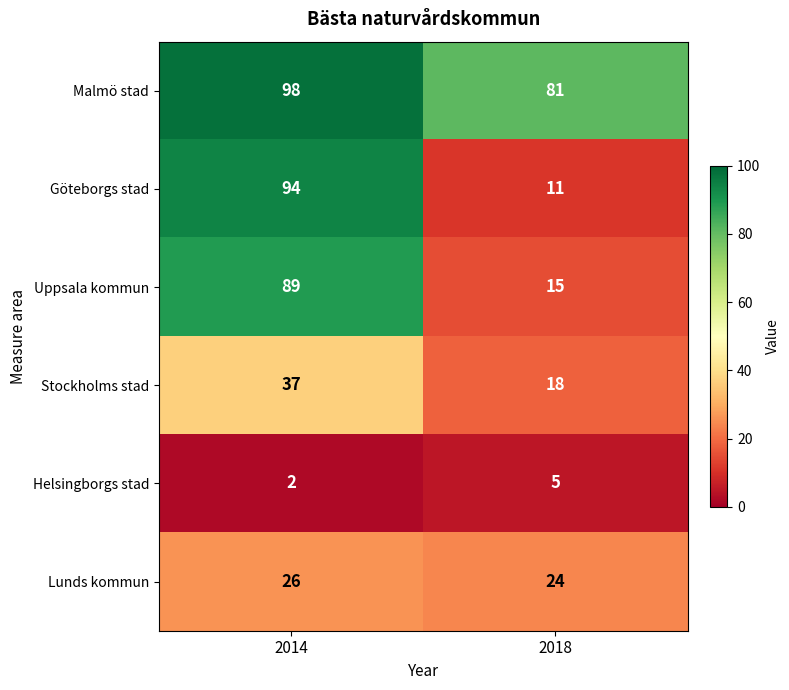

What is the greatest value displayed?

98